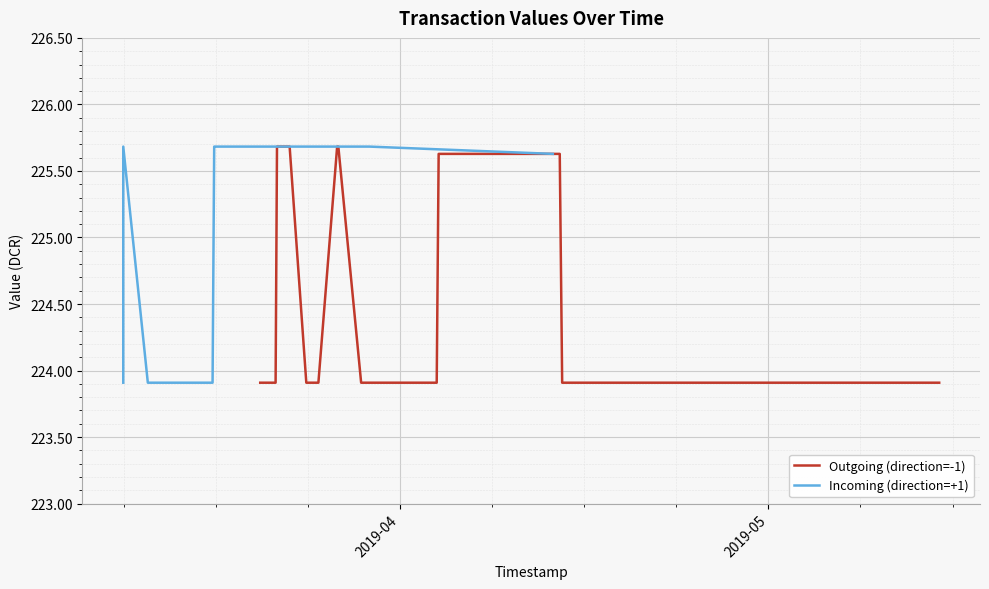

Count the Outgoing (direction=-1) values in the range 223 to 225.

13